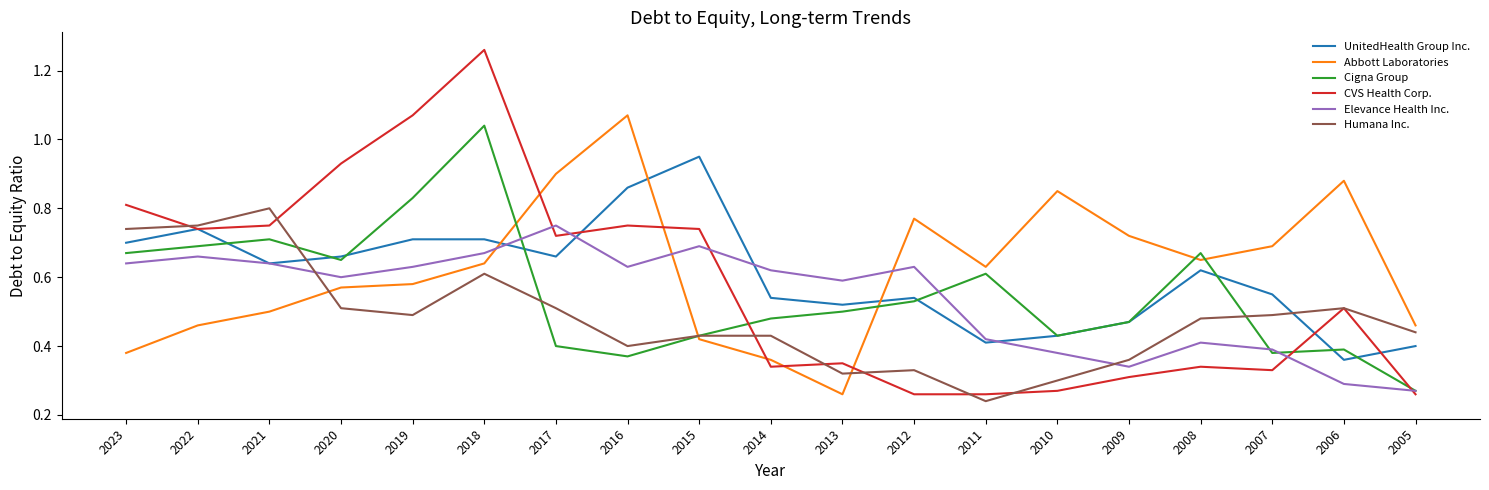

At which category is the sum across all series the highest?

2018